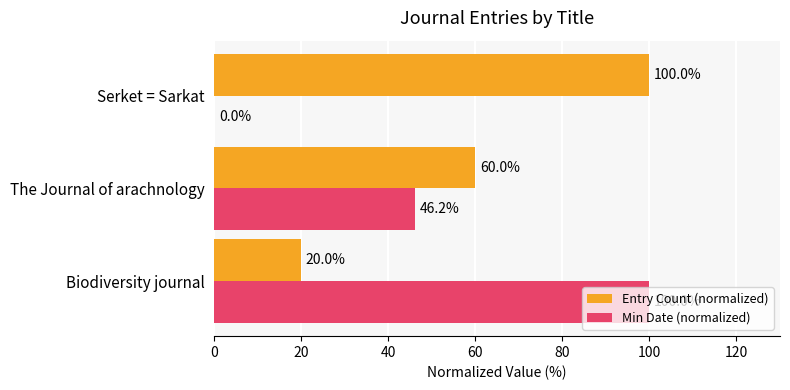

Where is Entry Count (normalized) nearest to the value 60?

The Journal of arachnology